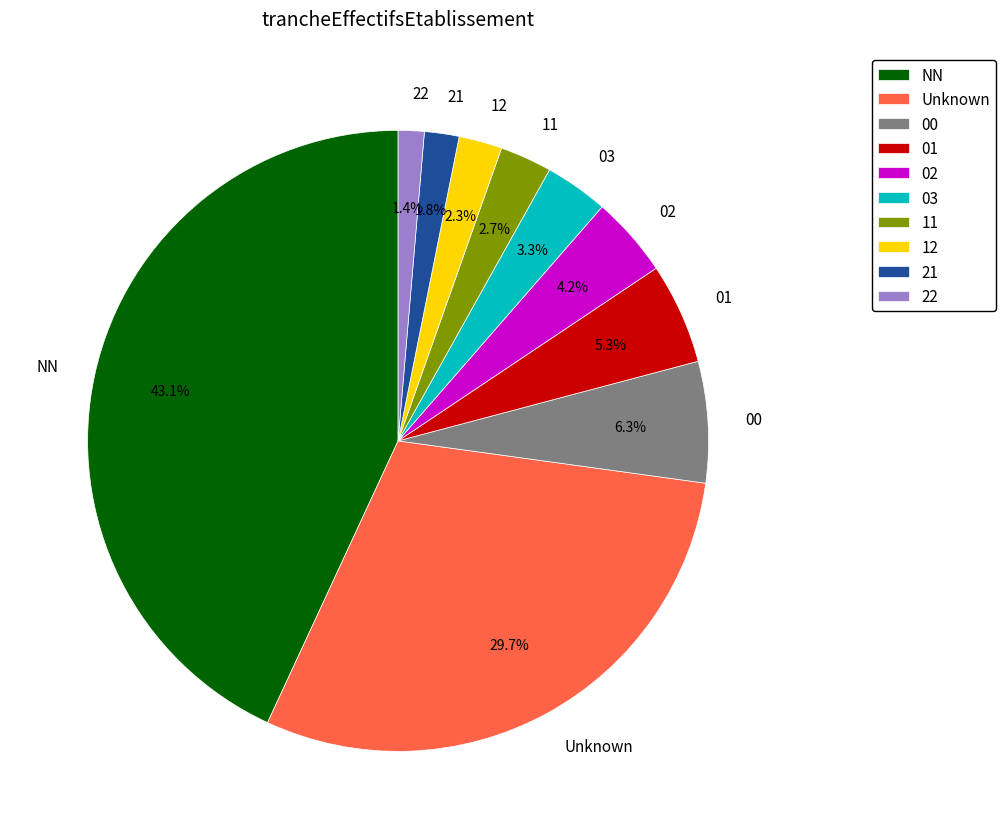

Do 22 and 00 together represent more than half of the pie?

No